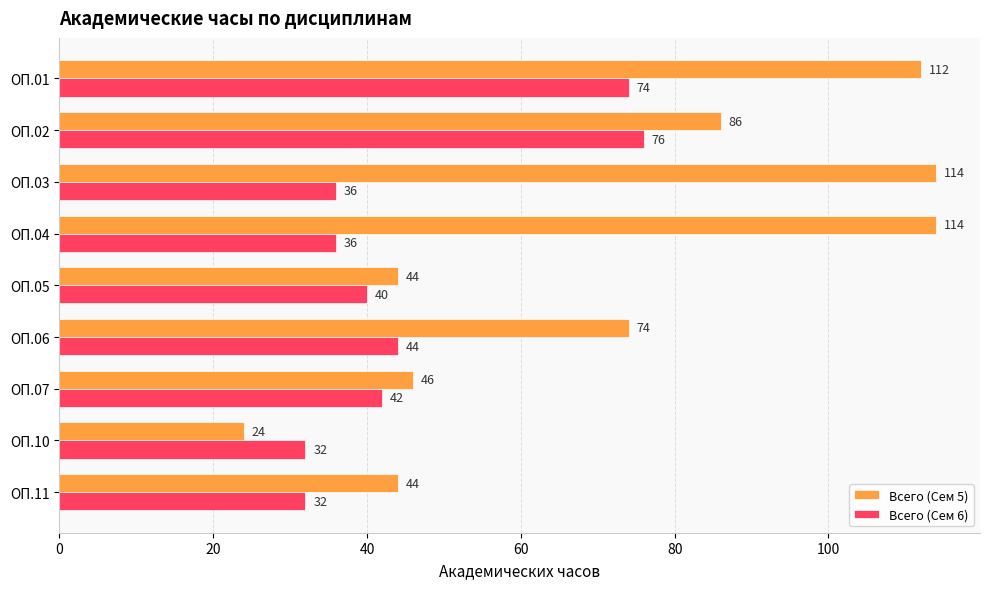

Which series changed the most between ОП.01 and ОП.05?

Всего (Сем 5)